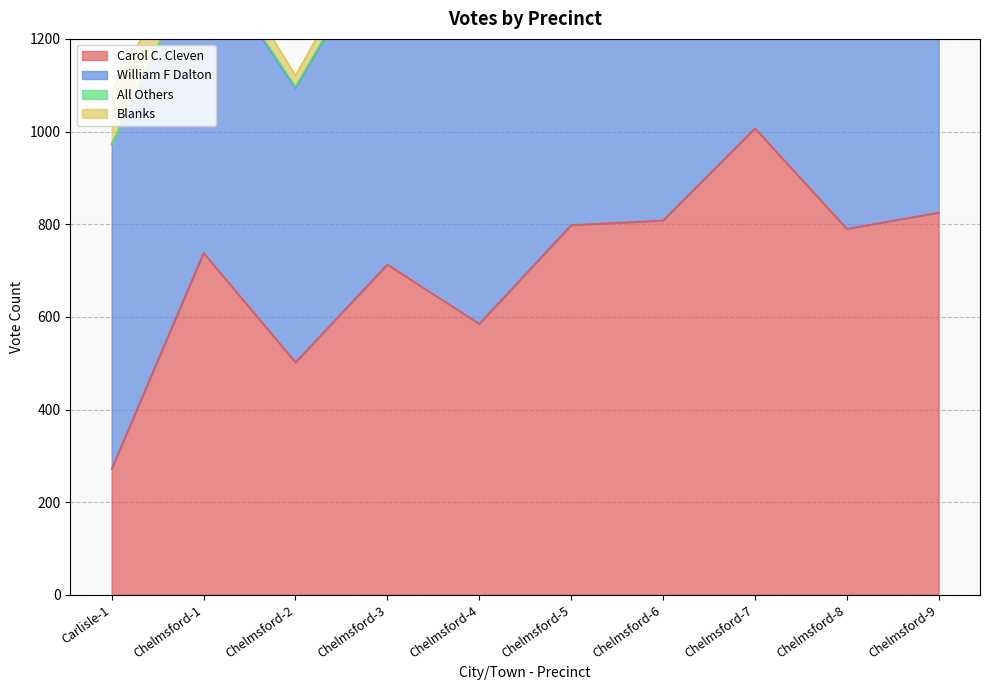

At which label does William F Dalton reach its peak?

Chelmsford-6